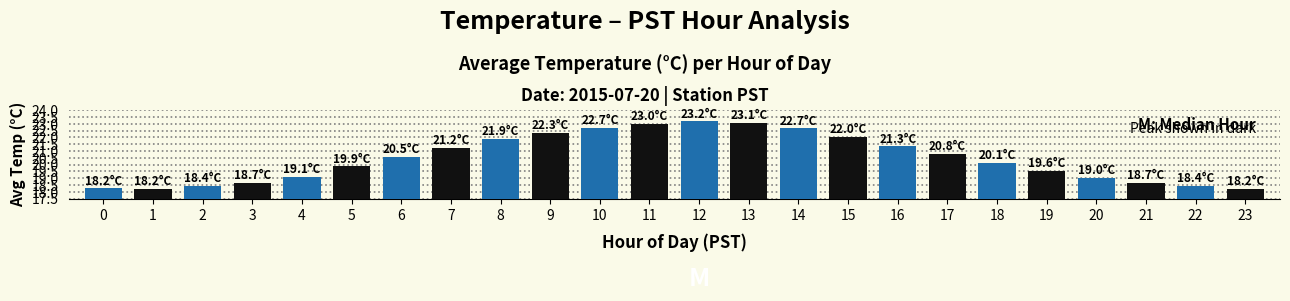

What is the difference between the values at 9 and 14?

0.3